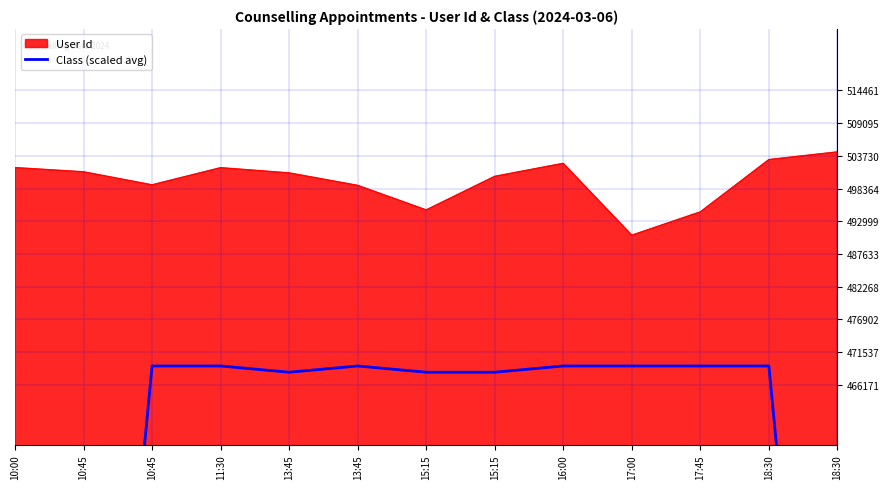

Read the value at 13:45.

468221.7